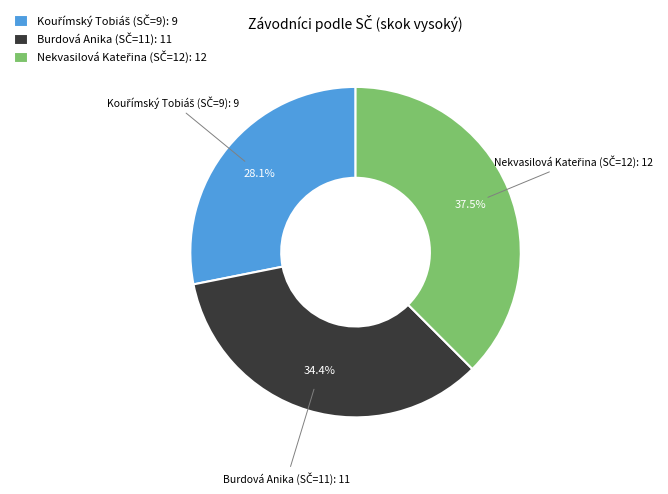

Is there any slice that represents more than half of the pie?

No